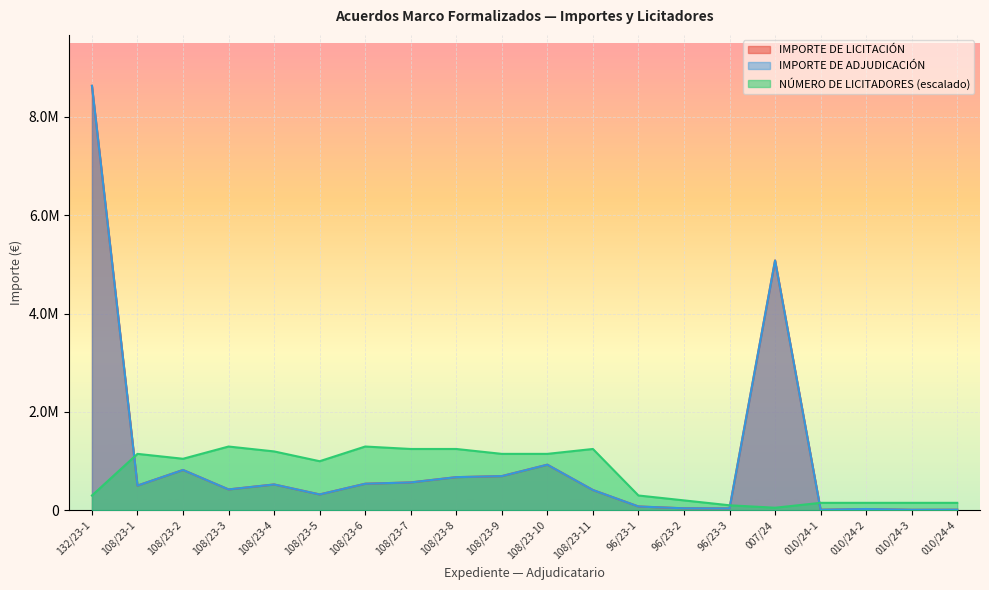

What is the value of the NÚMERO DE LICITADORES PARTICIPANTES point at the 18th from the left?

149395.5